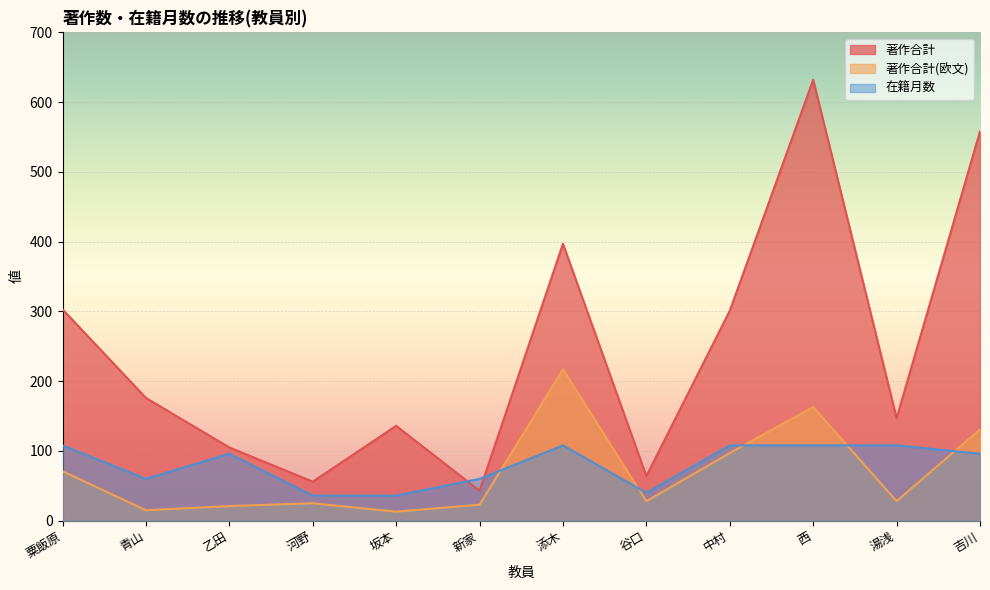

Which series has the largest total across all categories?

著作合計